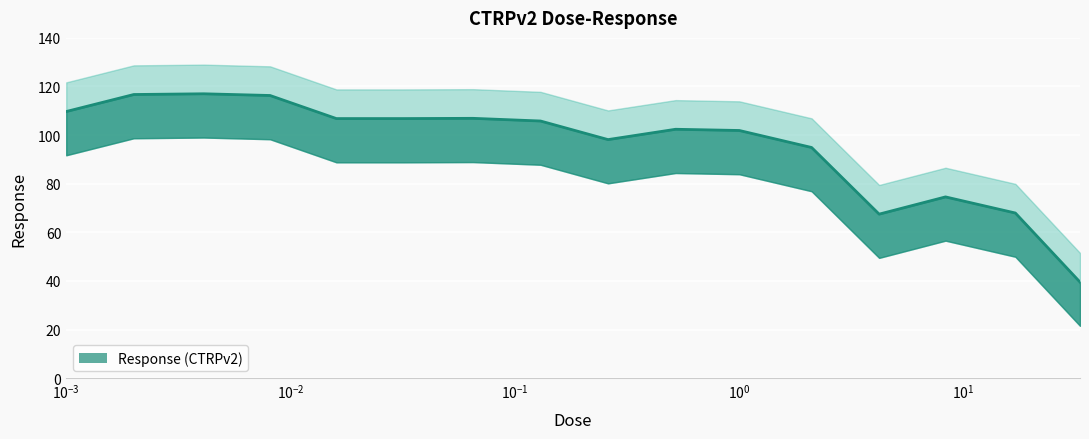

Which label corresponds to the smallest value in the chart?

33.0